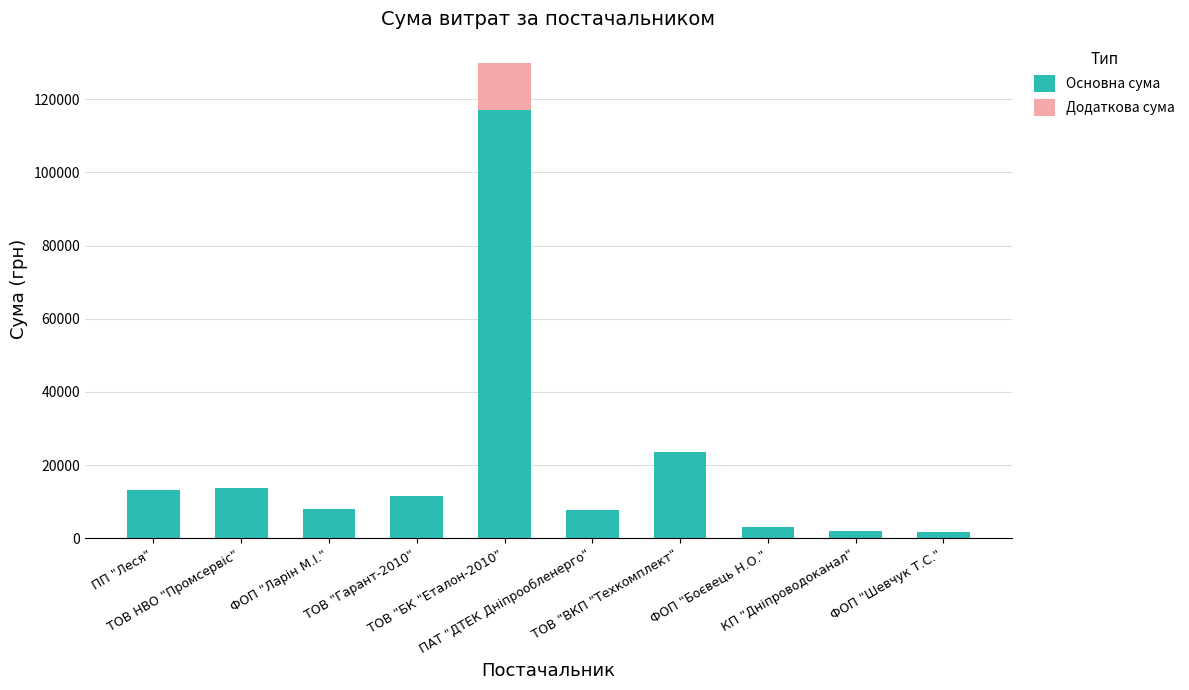

List the series in order of their overall mean, highest first.

Основна сума, Додаткова сума